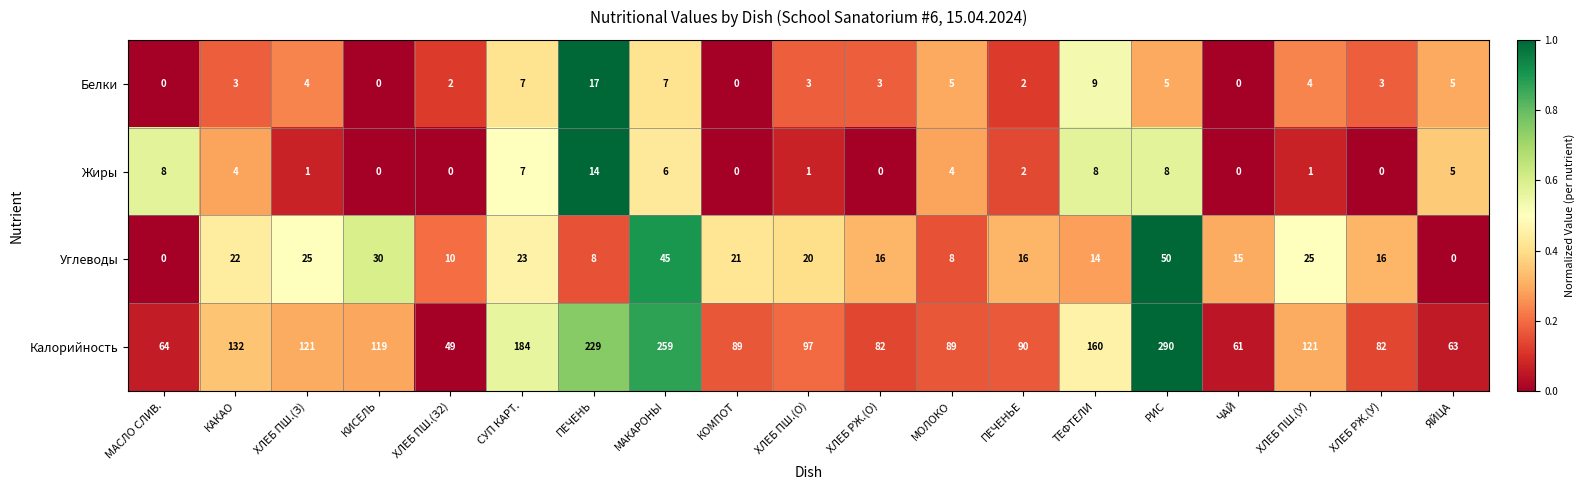

What is the sum of the Углеводы values at КИСЕЛЬ and СУП КАРТ.?

53